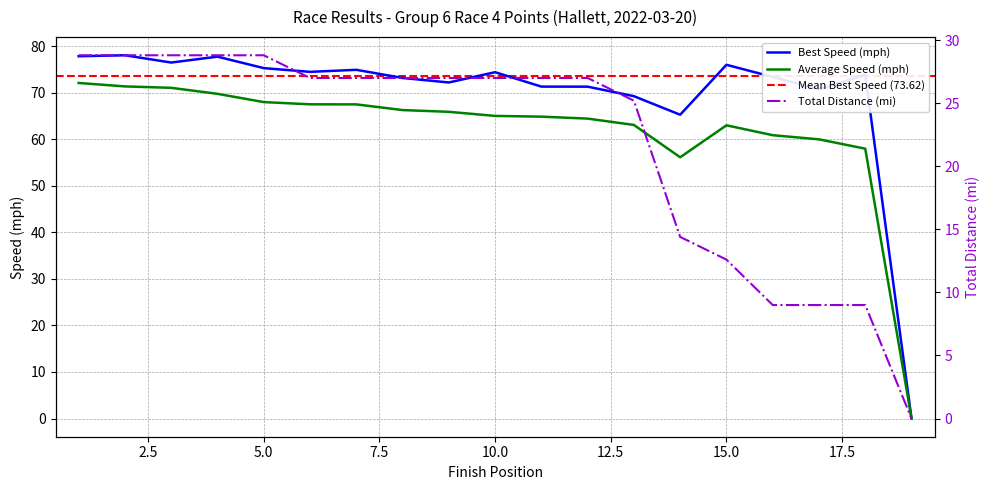

True or false: Average Speed (mph) has a value of 32.8 at 10.0.

False